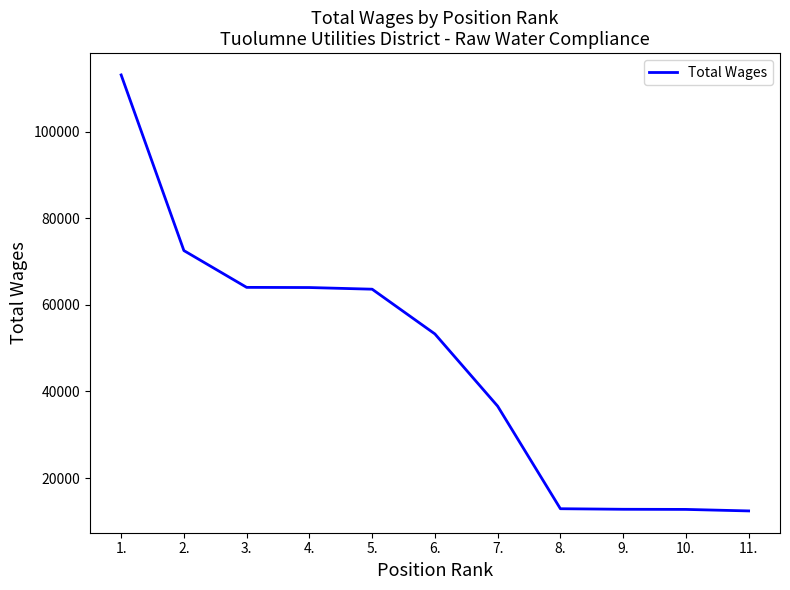

What is the maximum value shown in the chart?

113056